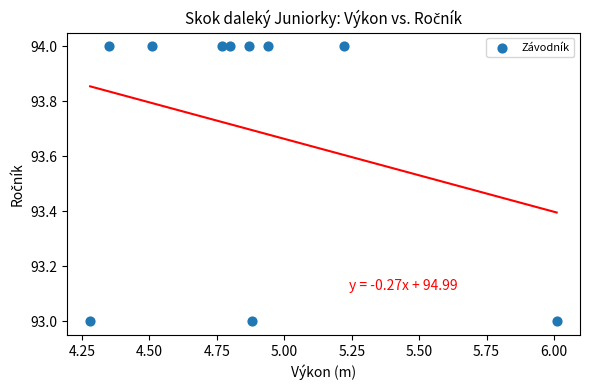

What is the average Y value?

94